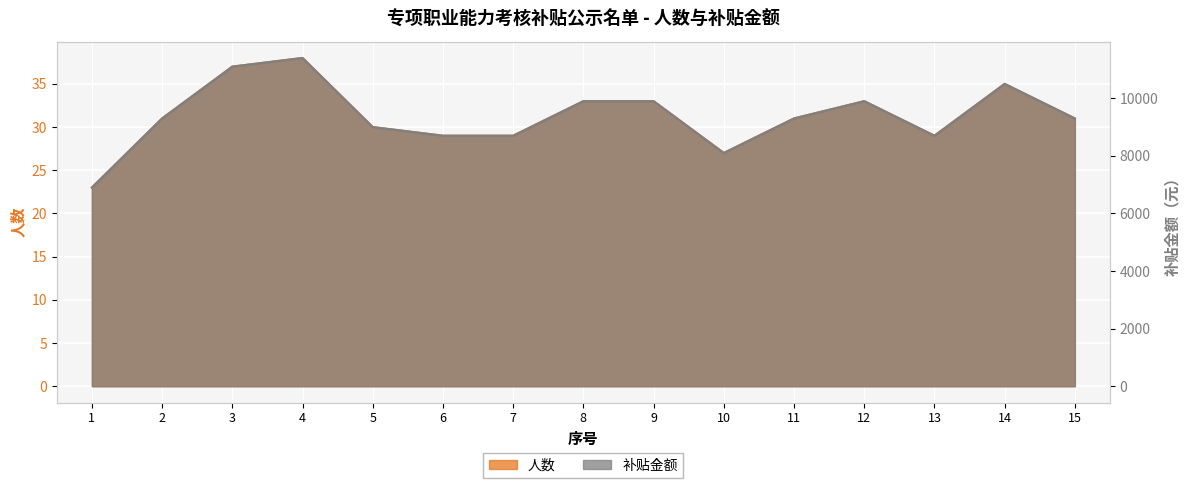

True or false: 补贴金额 and 人数 intersect in this chart.

False